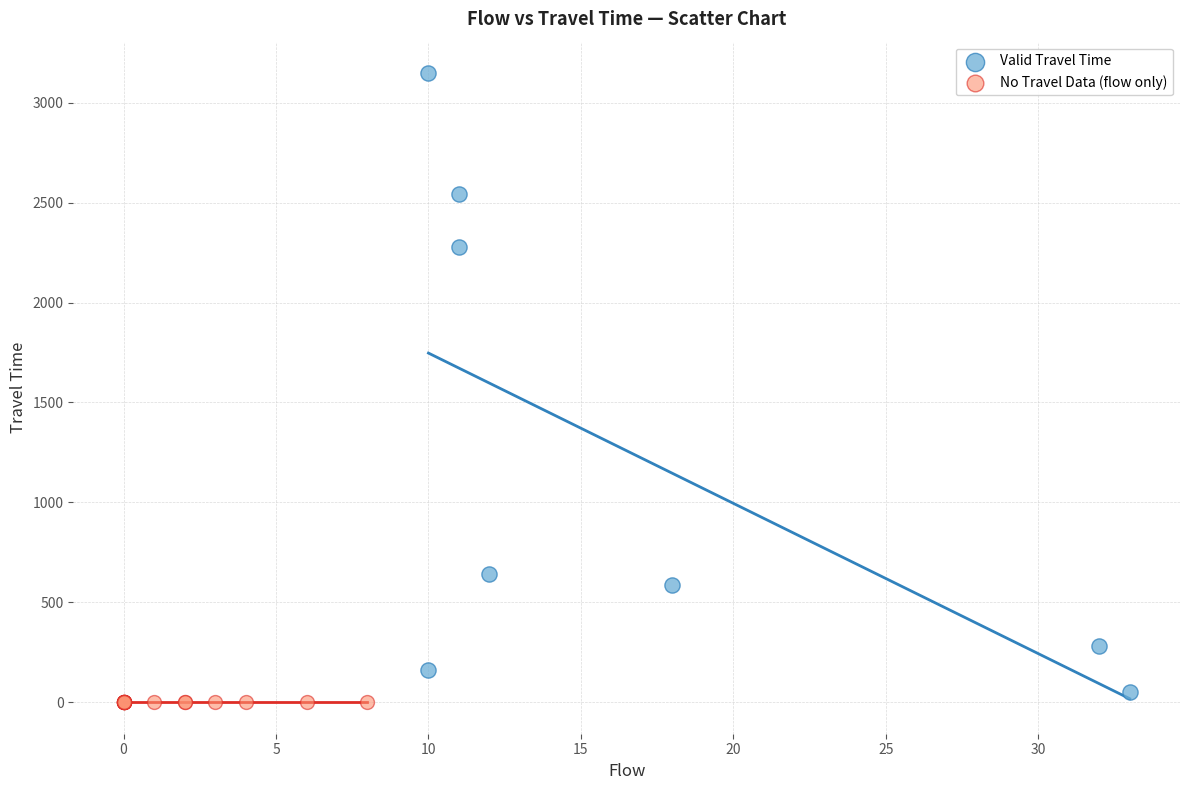

Which series contains the highest Y value?

Valid Travel Time